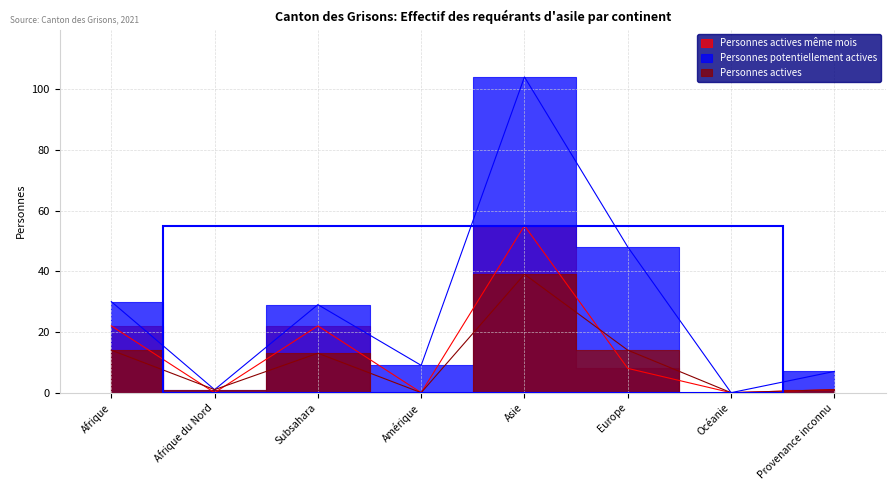

What is the maximum value shown in the chart?

104